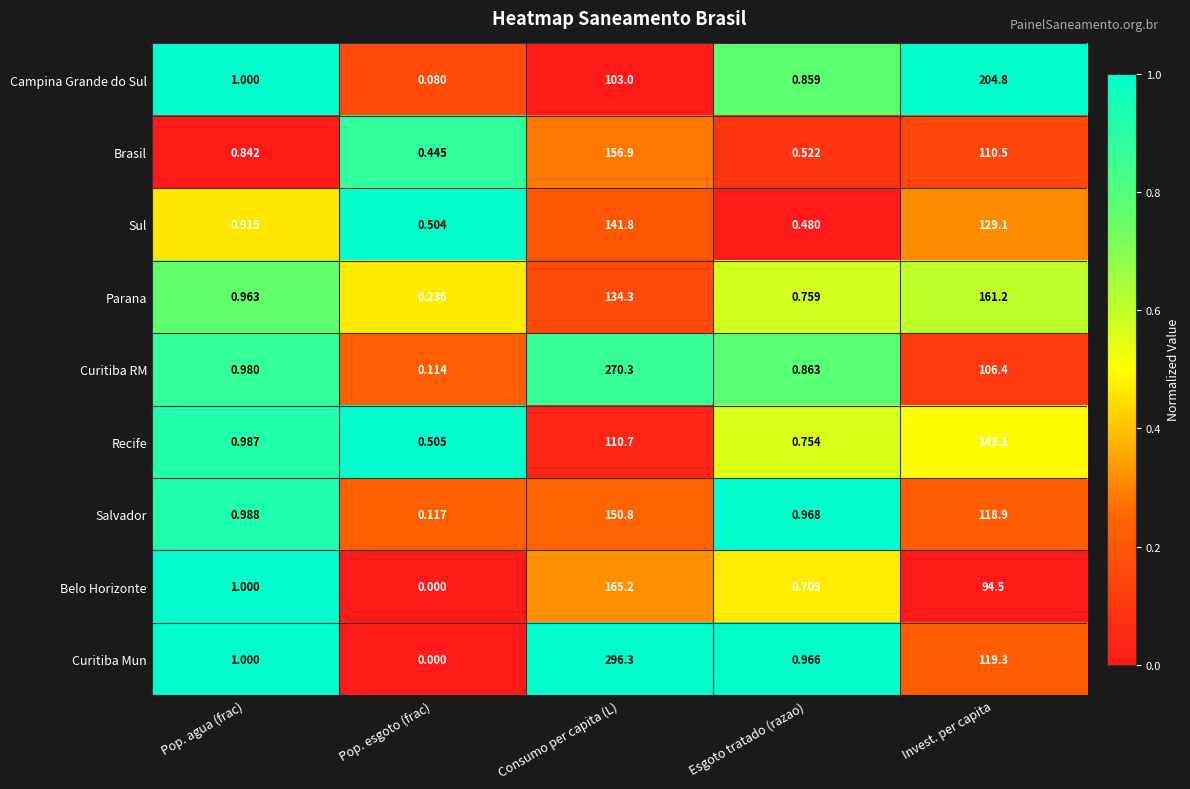

Which series has the largest range (max minus min)?

Curitiba Mun